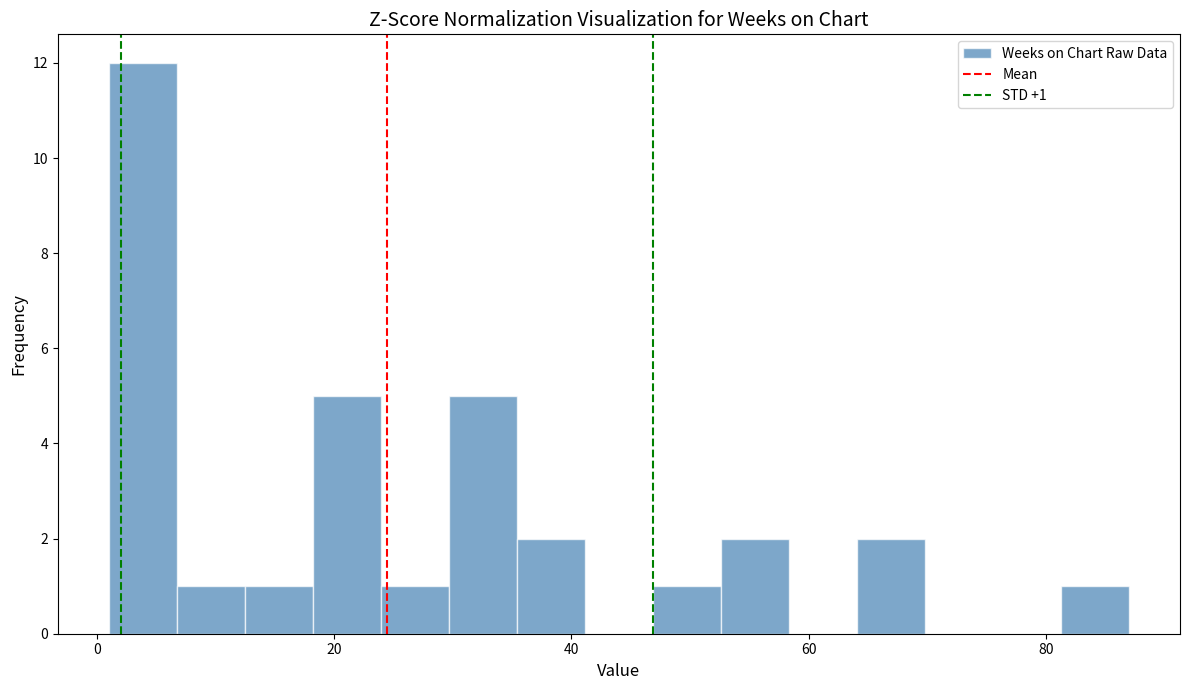

Read against the x-axis, roughly where is the centre of the tallest bar?

4